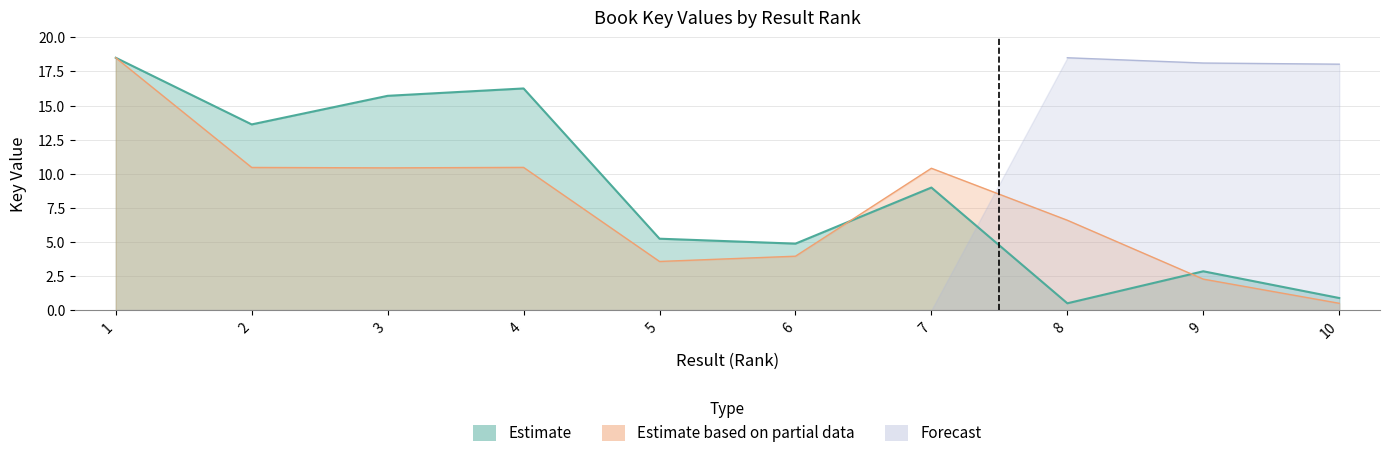

How many intersections are there between Estimate and Estimate based on partial data?

2